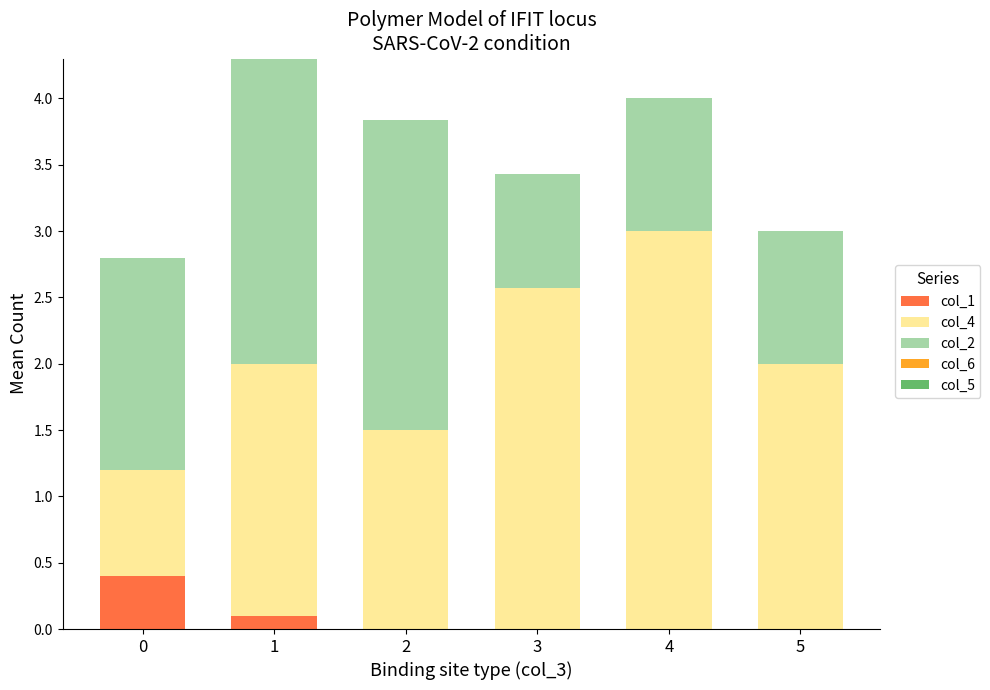

What is the total value across all series at 3?

3.4